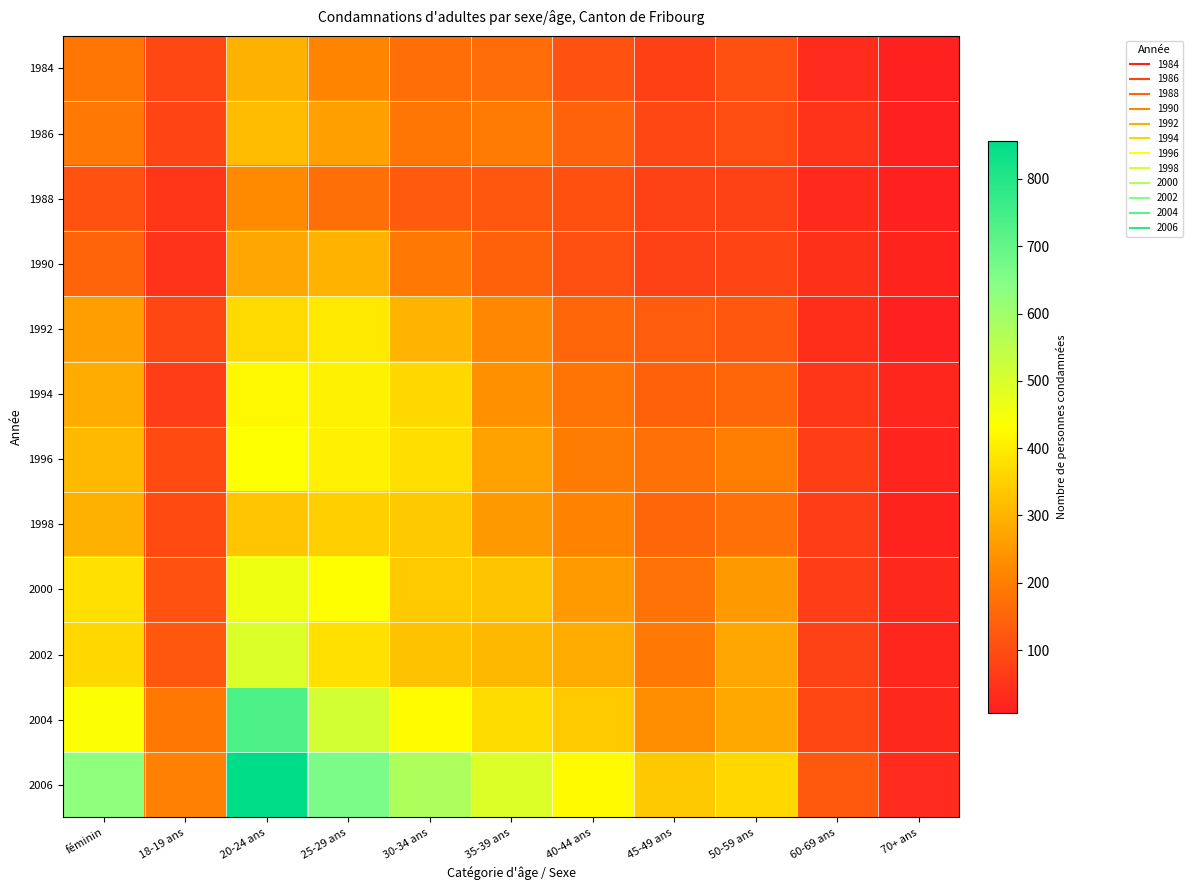

At how many categories does at least one series exceed 61?

10